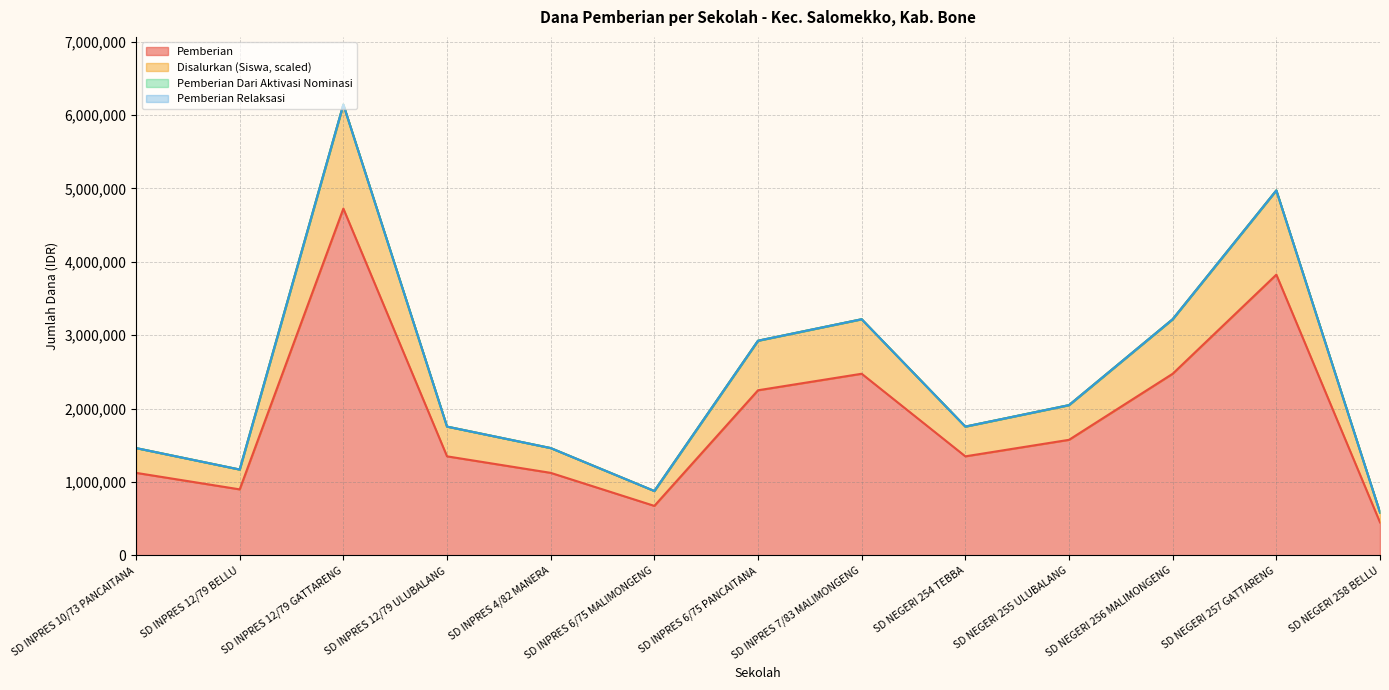

What is the difference between the highest and lowest values at SD NEGERI 254 TEBBA?

405000